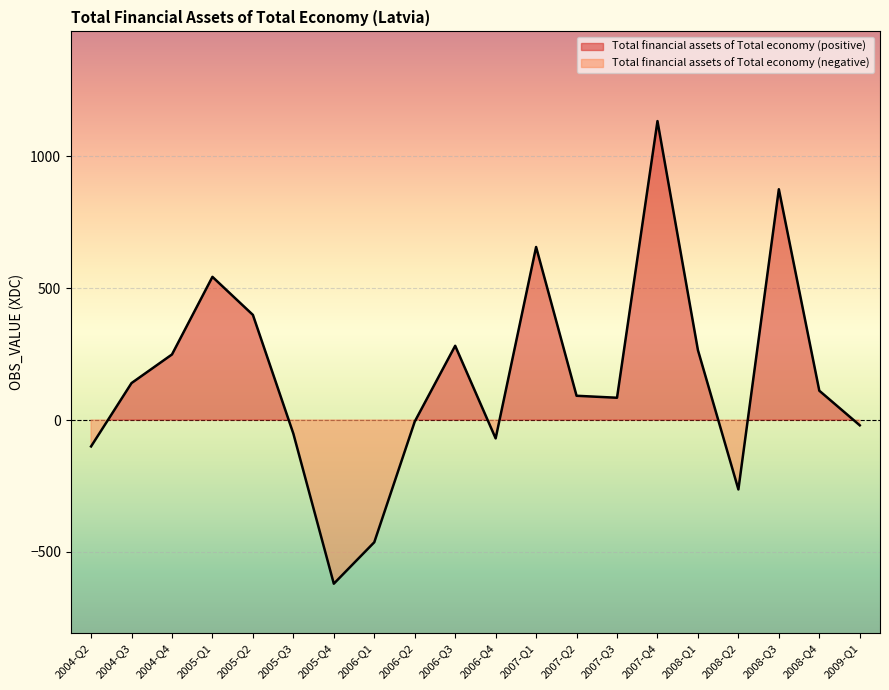

How many points are higher than both their immediate neighbors (excluding endpoints)?

5